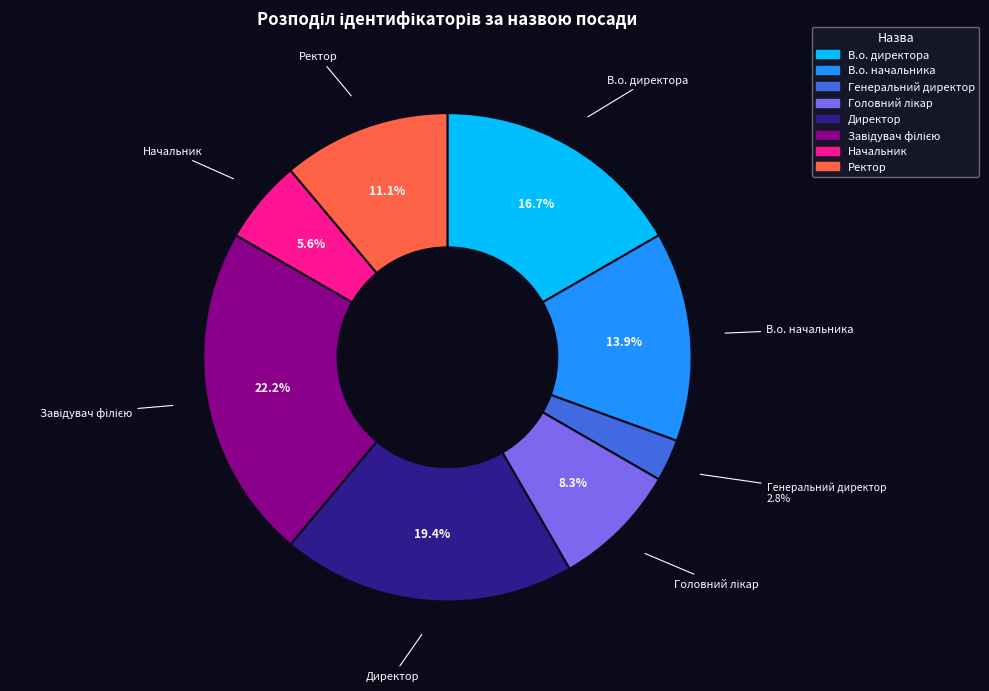

What portion of the pie excludes В.о. начальника?

86.1%